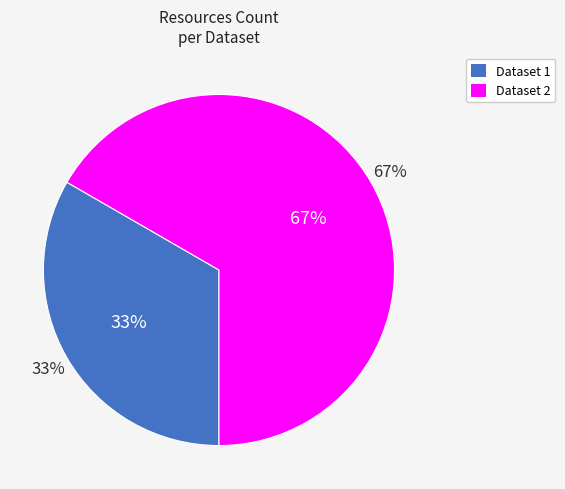

To the nearest percent, what is the difference between the 5b03f6b9c8d8c922a24afa46 and 5b03f70fc8d8c922944afa5f slice percentages?

33%